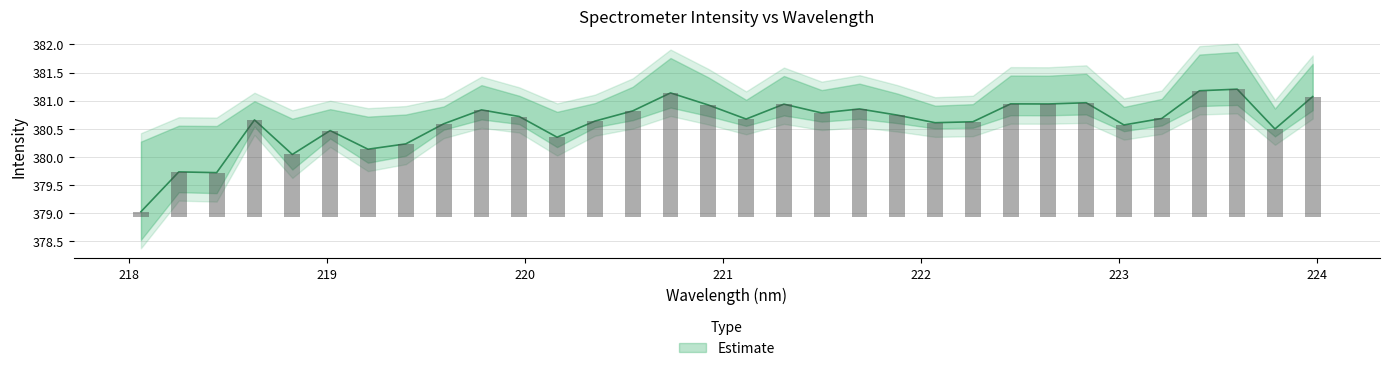

How many categories are shown in the chart?

32